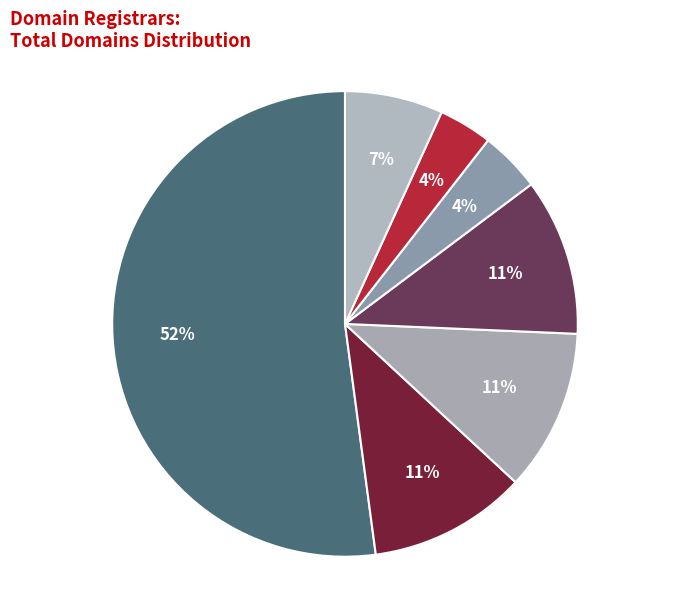

How many segments does this pie chart have?

7